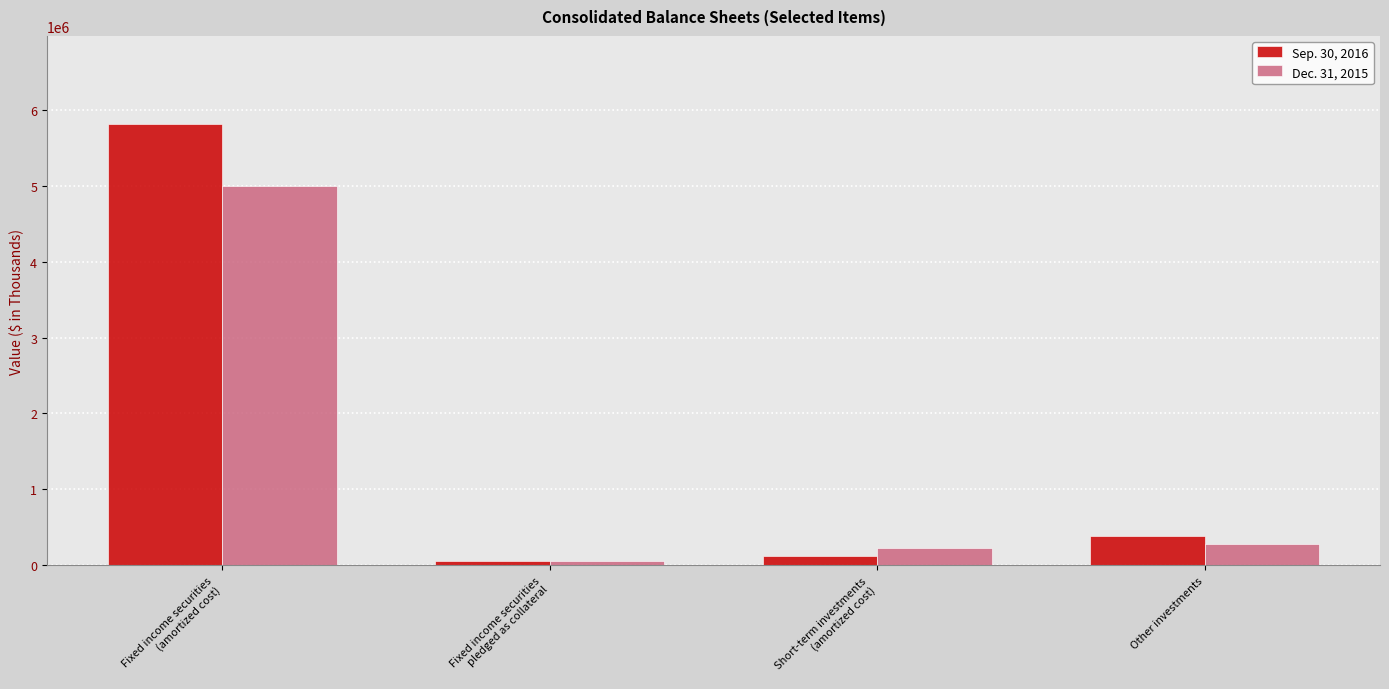

Which series has the largest total across all categories?

Sep. 30, 2016